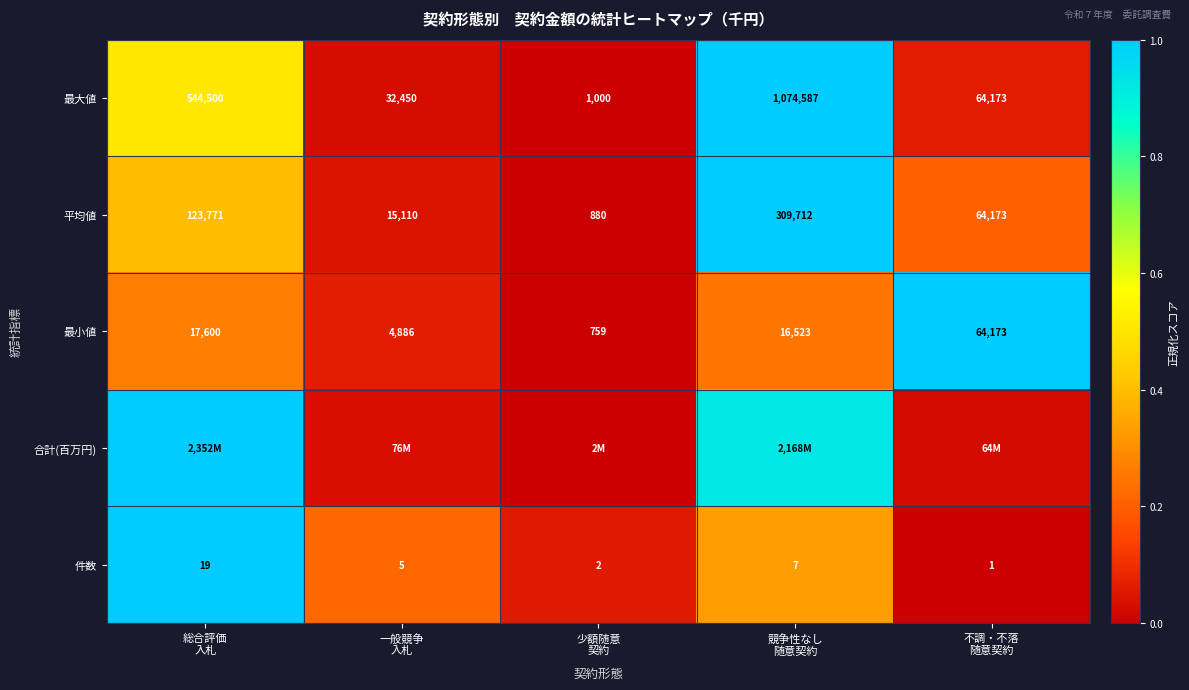

How many data points in 最小値 are less than 16523?

2